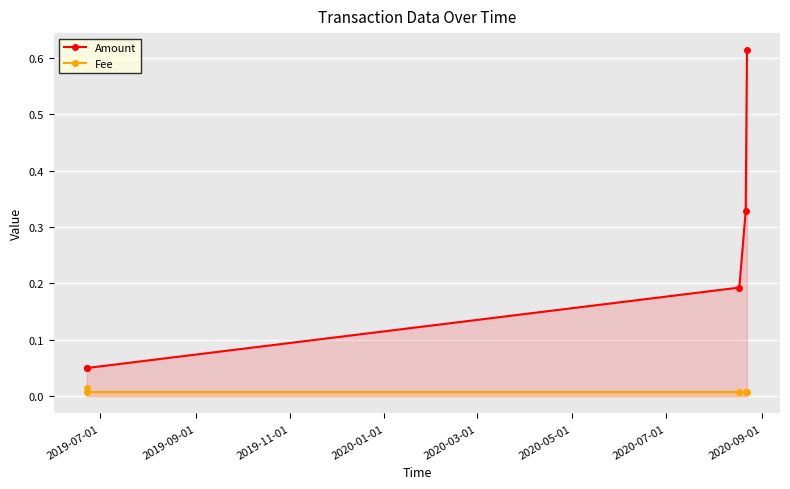

True or false: Amount has more than 2 interior local peaks.

False